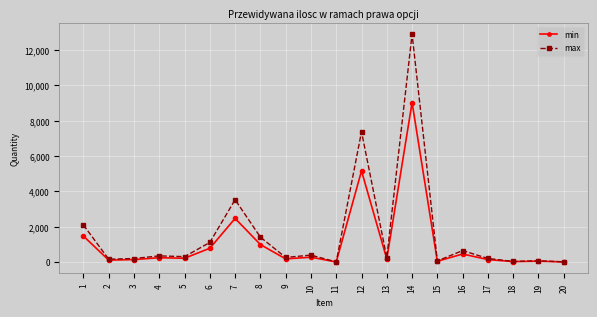

At 10, list the series in order from largest to smallest.

max, min